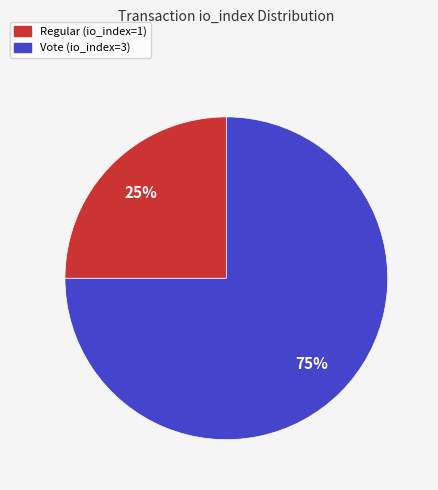

To the nearest percent, what percentage of the pie is Regular (io_index=1)?

25%